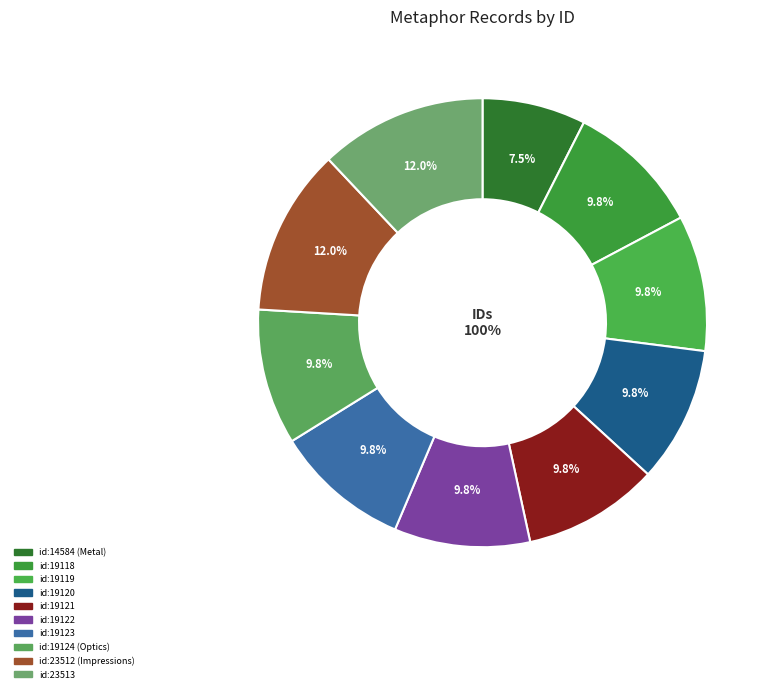

Which category has the biggest portion of the pie?

id:23513